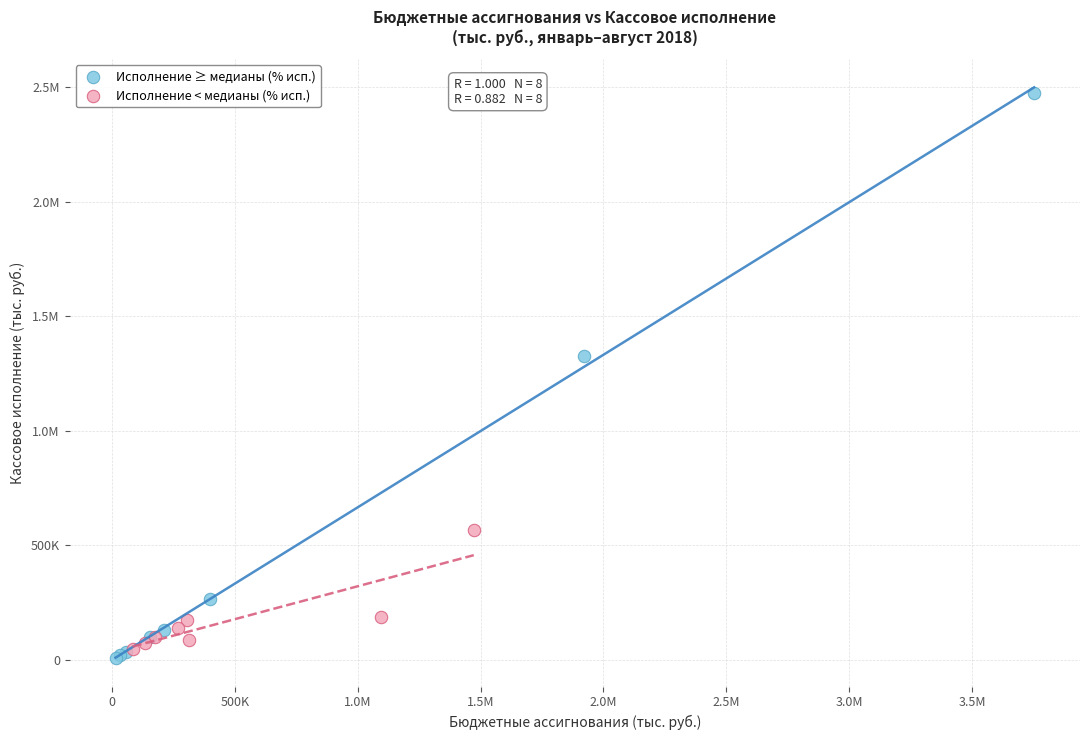

What are all the series names shown in the legend?

Исполнение ≥ медианы (% исп.), Исполнение < медианы (% исп.)